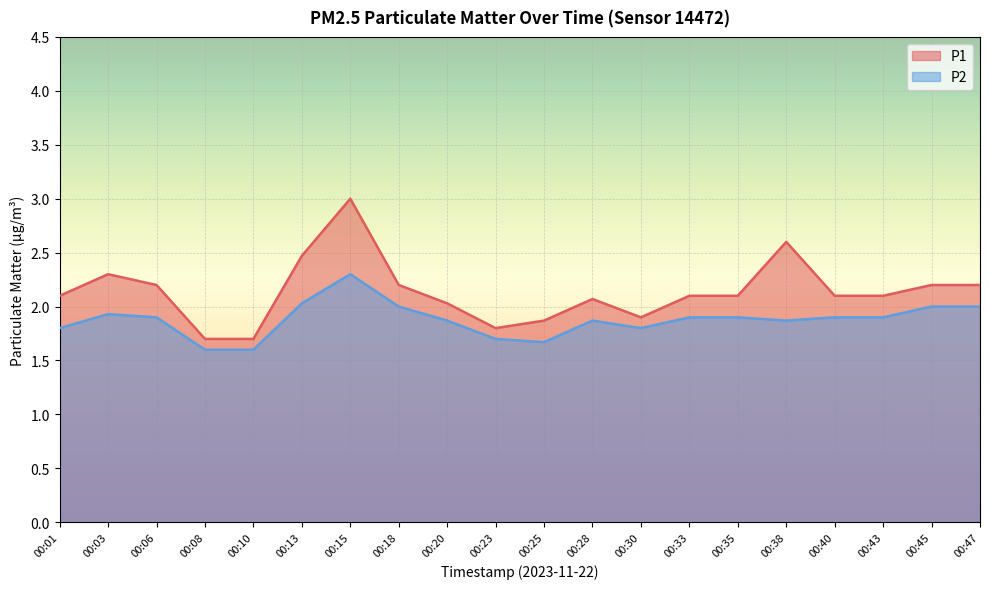

At which category does the chart reach its minimum across all series?

00:08